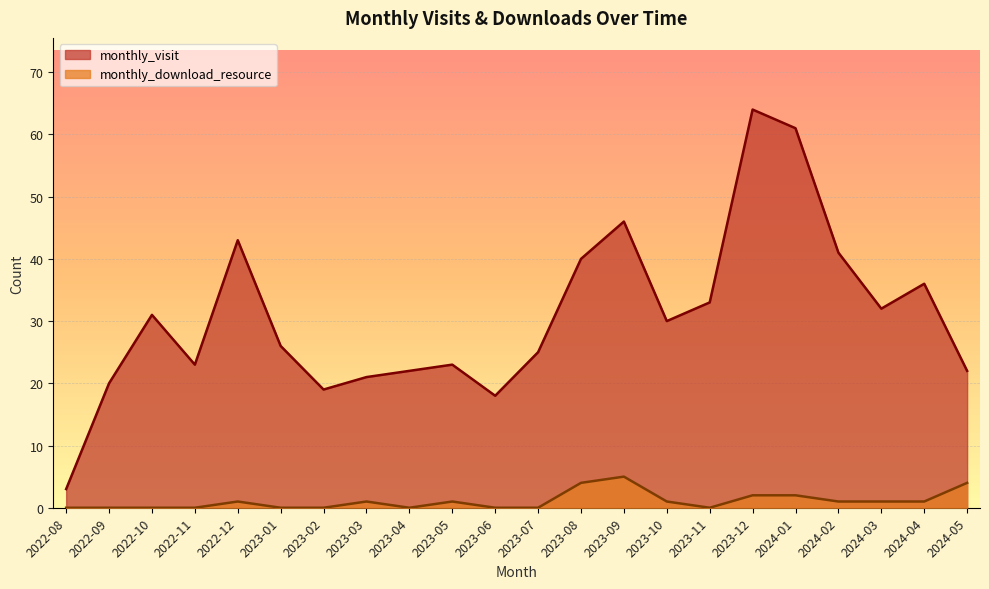

True or false: monthly_visit and monthly_download_resource cross at least once.

False